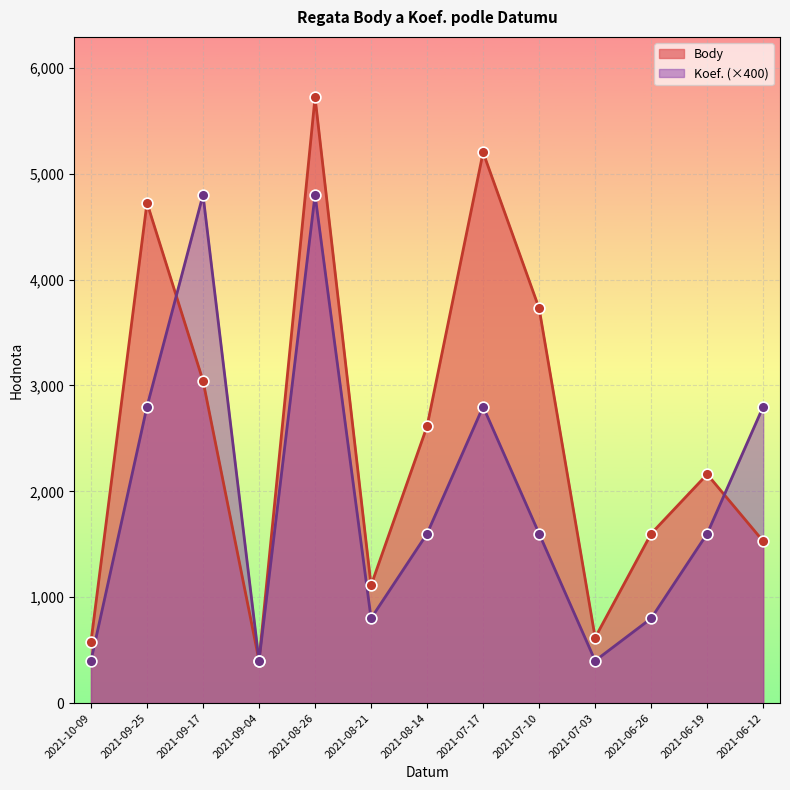

What is the total value across all series at 2021-07-03?

1018